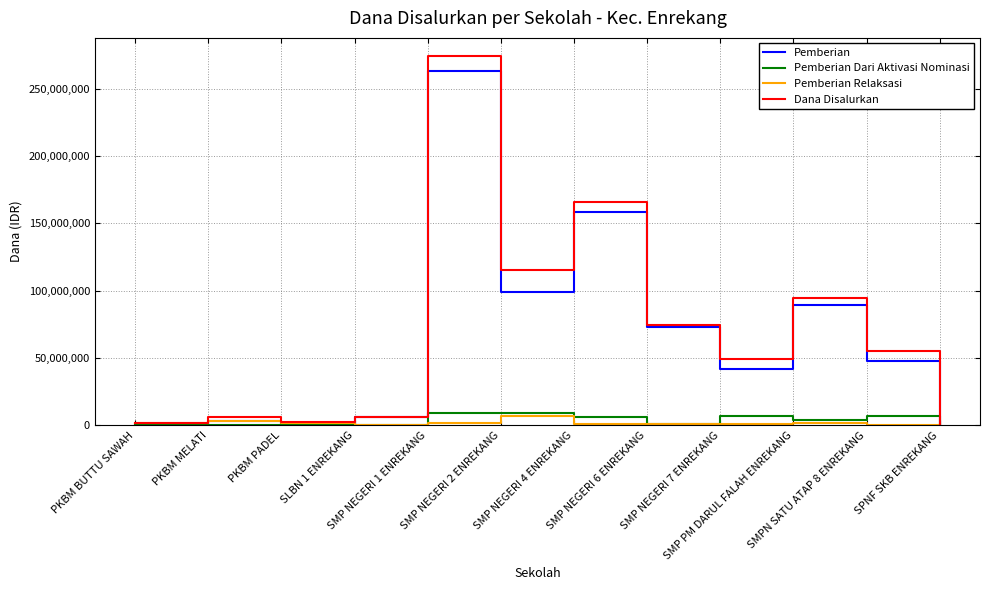

After their last crossing, which series has the higher values: Pemberian Relaksasi or Pemberian?

Pemberian Relaksasi